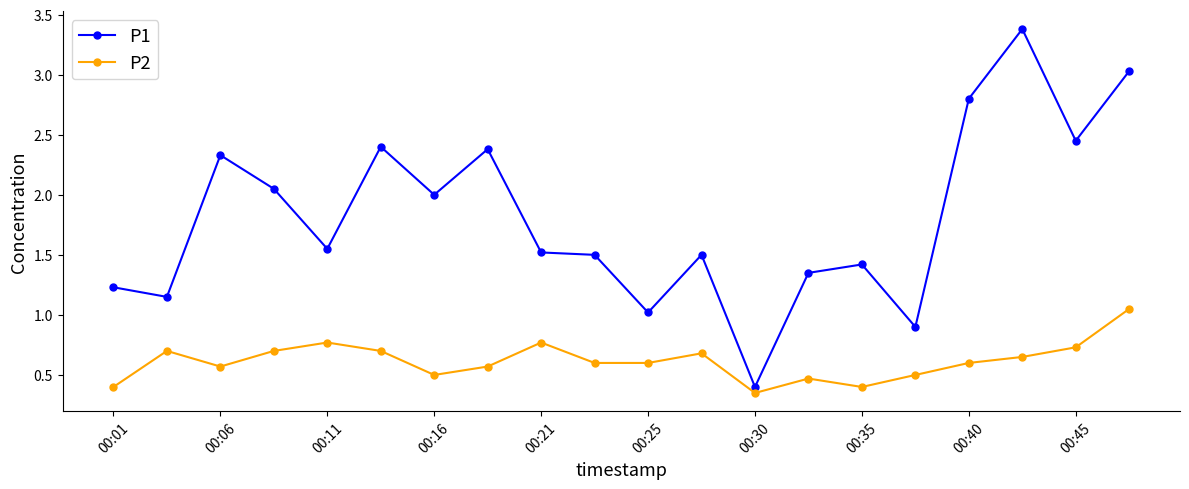

Which series has the largest range (max minus min)?

P1